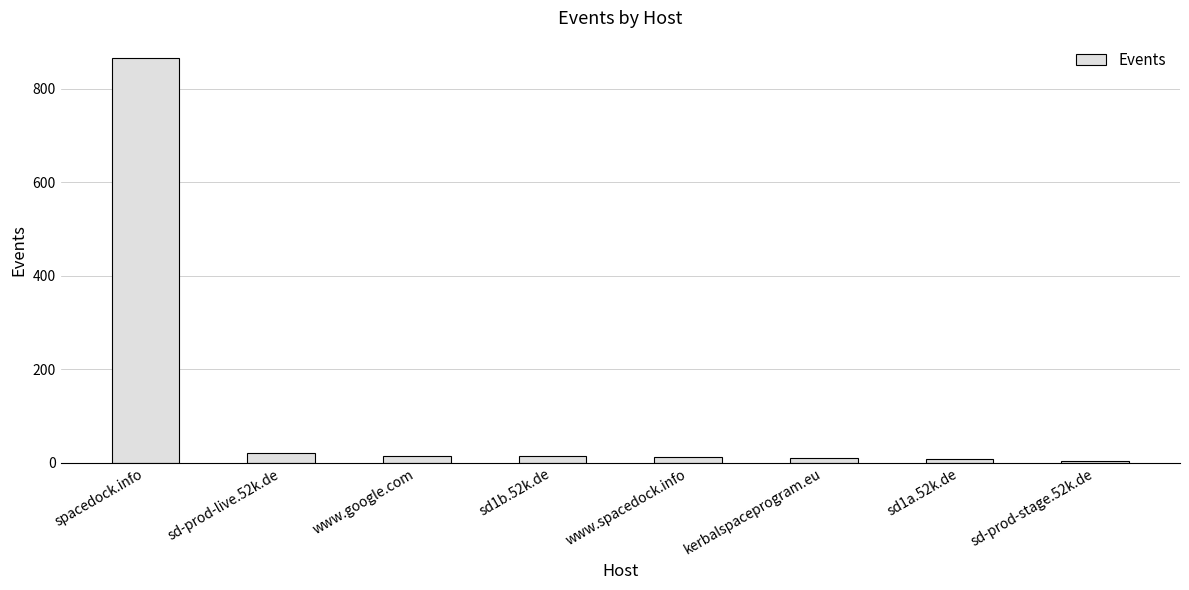

What is the greatest value displayed?

865